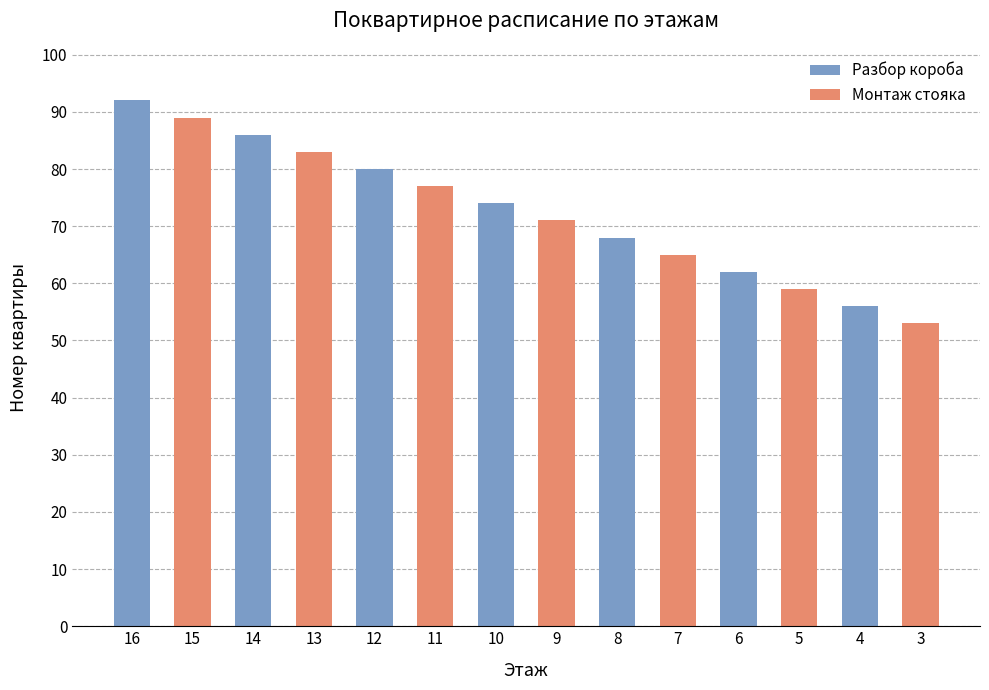

What is the greatest value displayed?

92